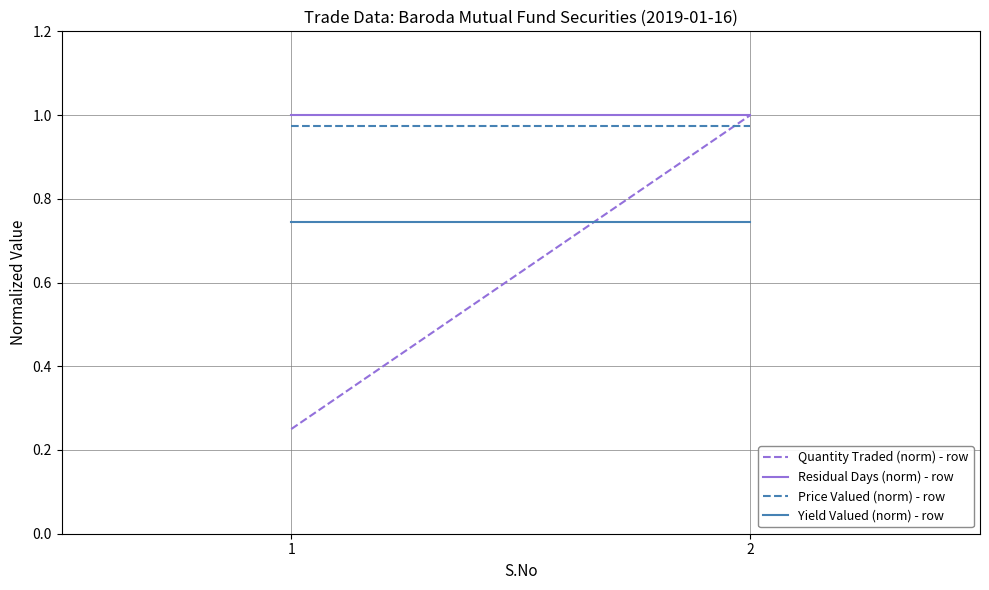

Which series changed the most between 1 and 2?

Quantity Traded (norm) - row